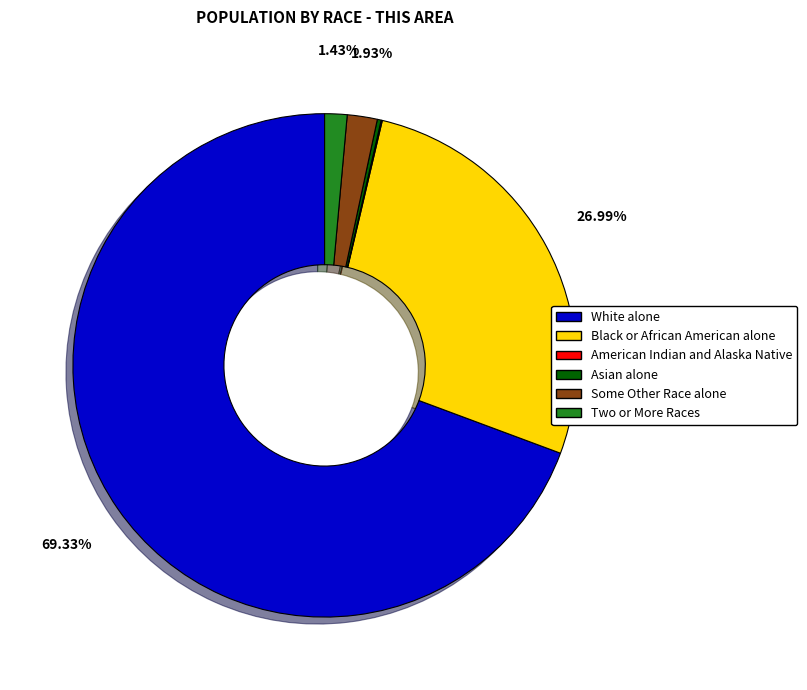

To the nearest percent, what is the average slice percentage?

17%